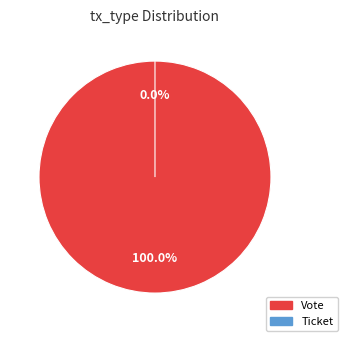

How much of the chart is everything except Ticket?

100.0%